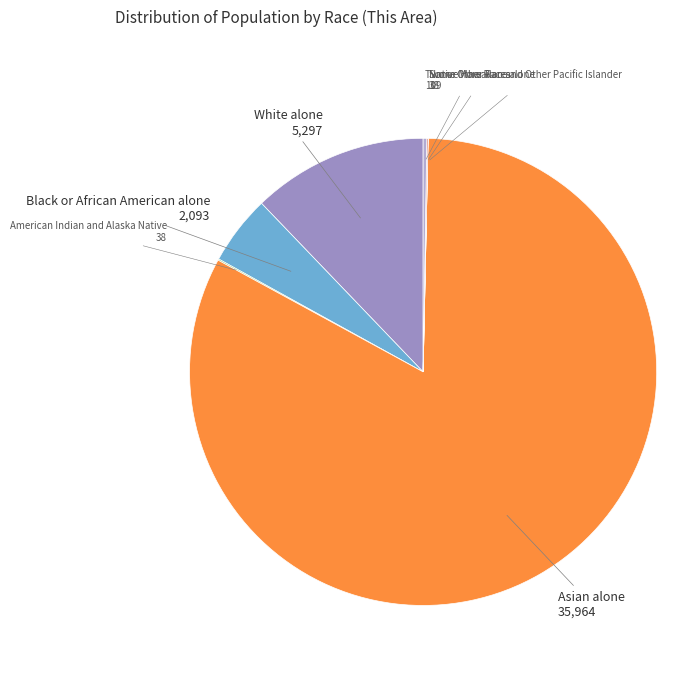

Which slice is the largest?

Asian alone